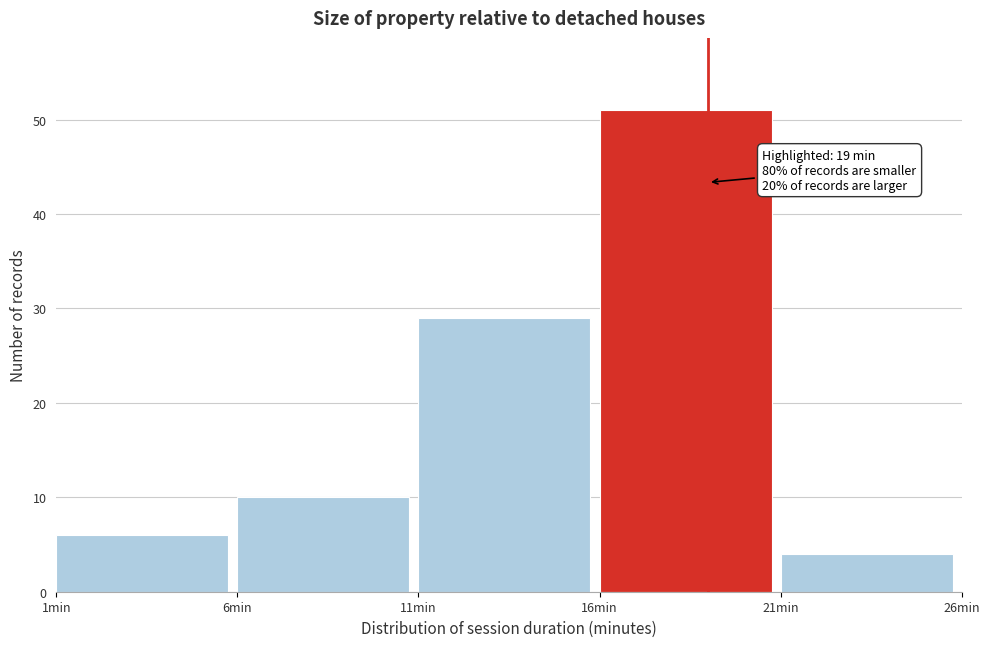

Which range on the x-axis has the tallest bar?

16 to 21